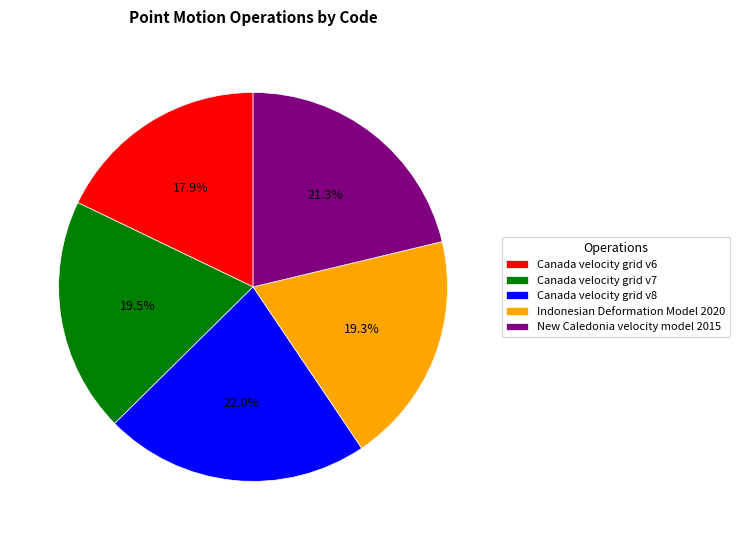

Is Canada velocity grid v6 the majority of the pie?

No